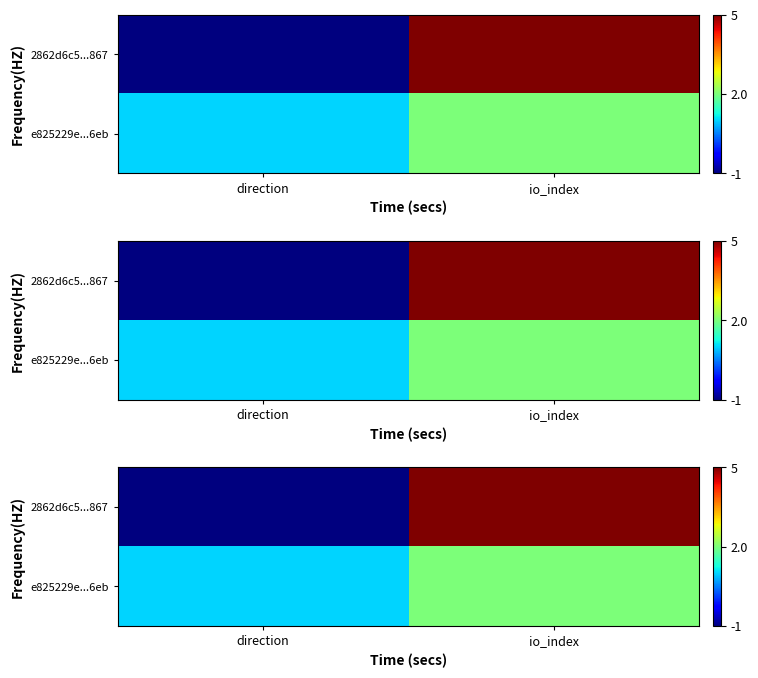

How many categories are shown in the chart?

2